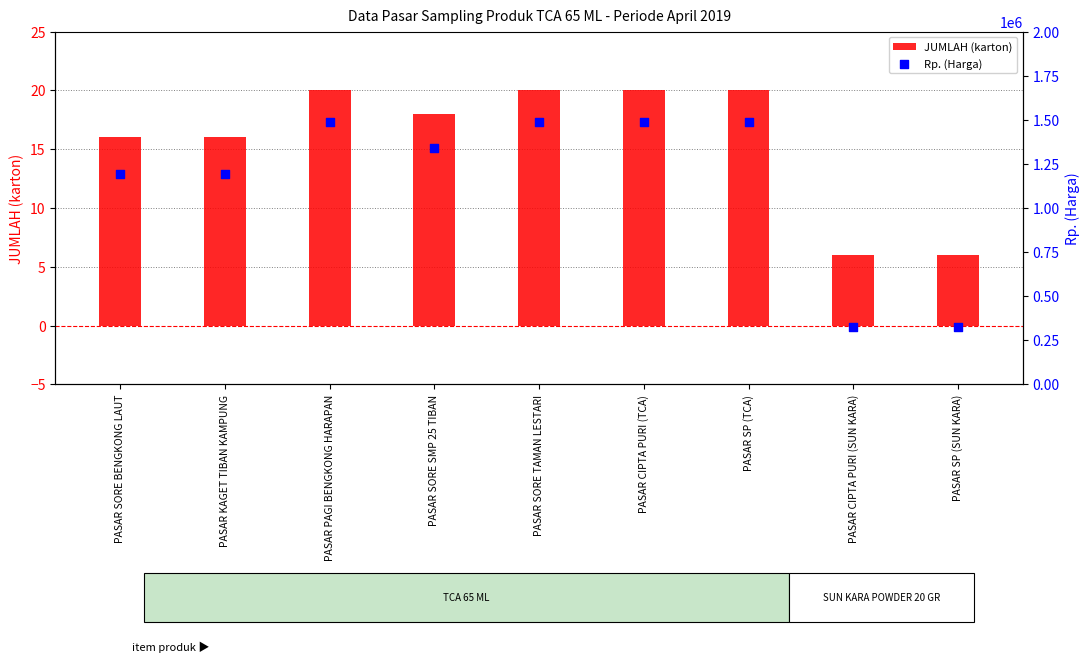

Which series has the largest total across all categories?

Rp. (Harga)